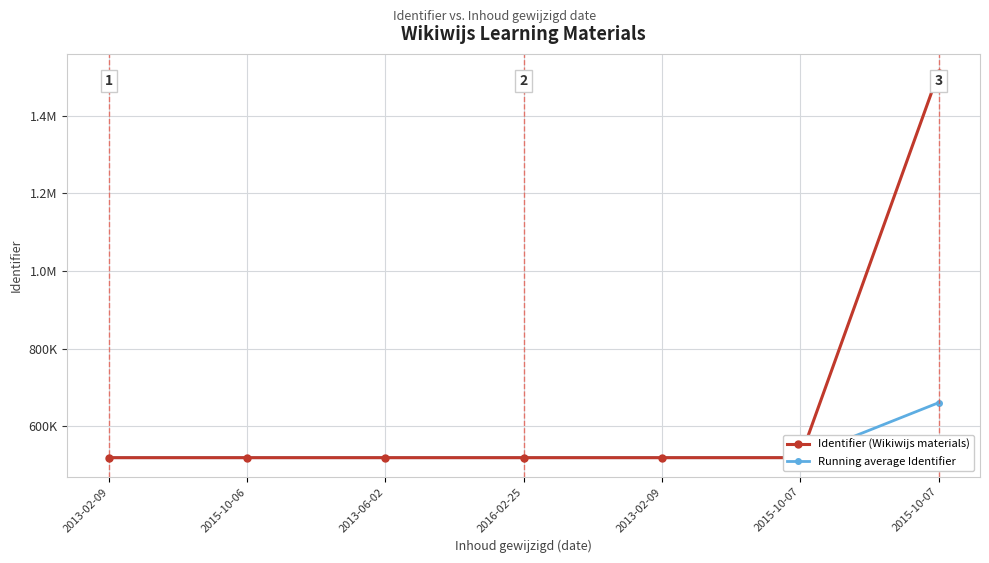

What is the difference between the Running average Identifier values at 2013-06-02 and 2013-02-09?

1